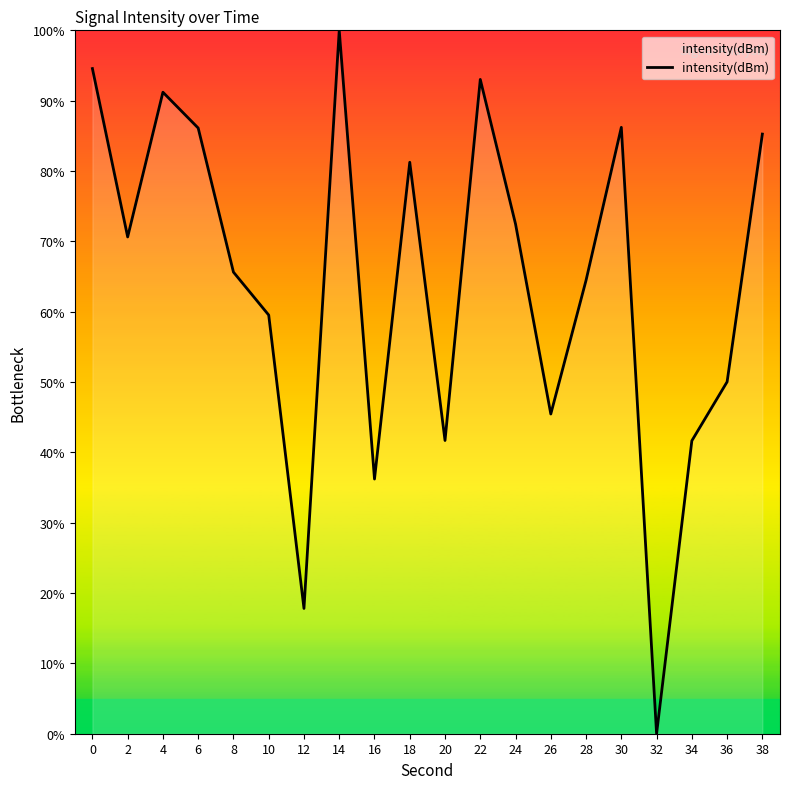

The value at 6 is 86.1. True or false?

True